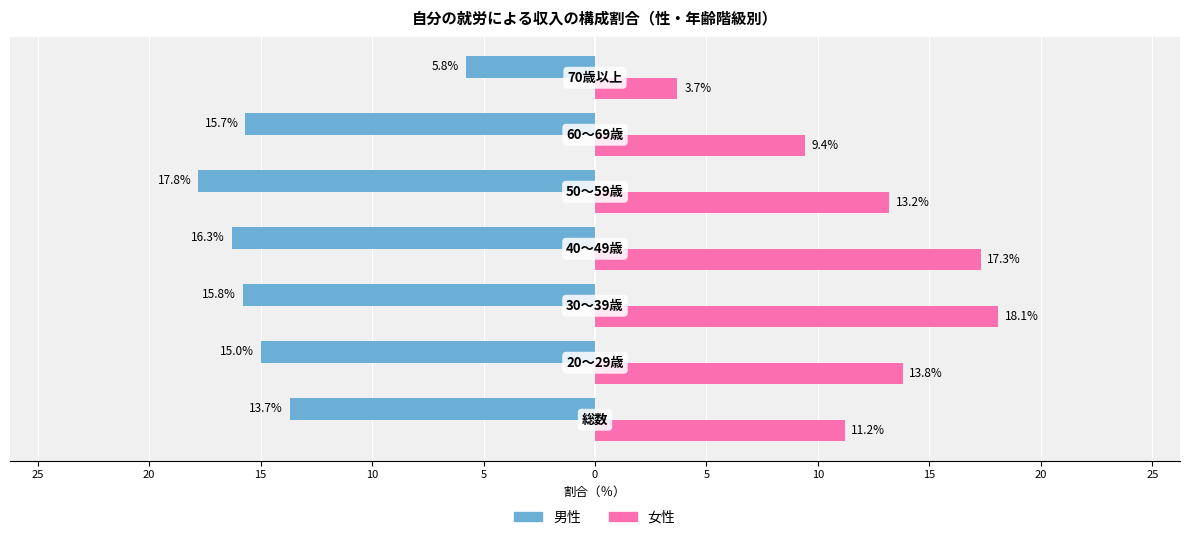

Rank the series by their maximum value, from highest to lowest.

女性, 男性